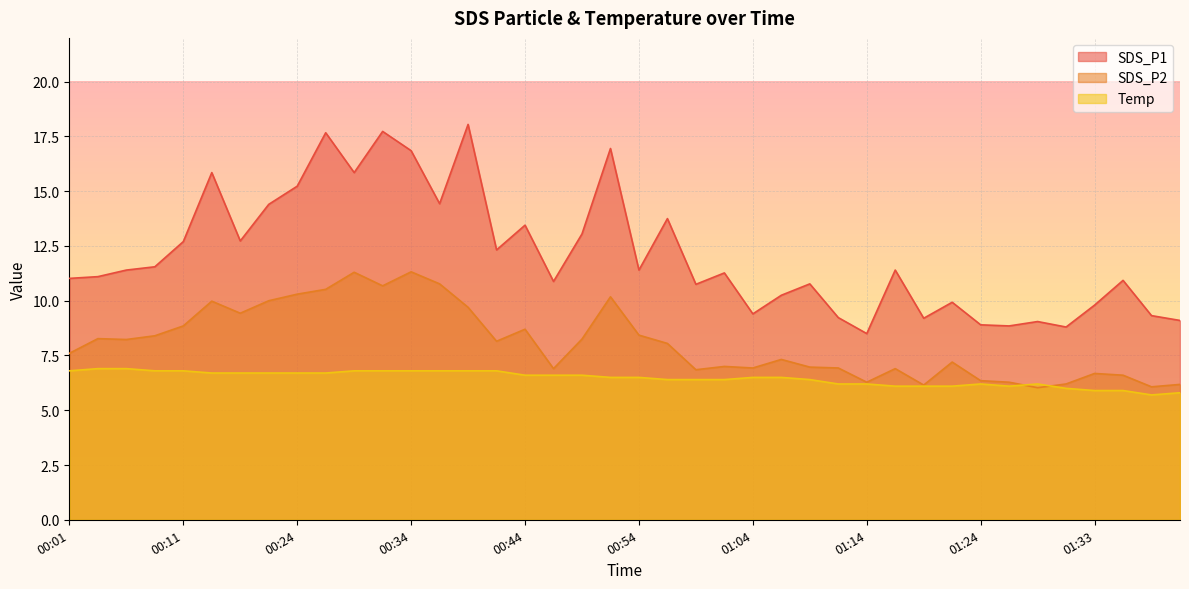

Where is SDS_P2 nearest to the value 8?

00:56